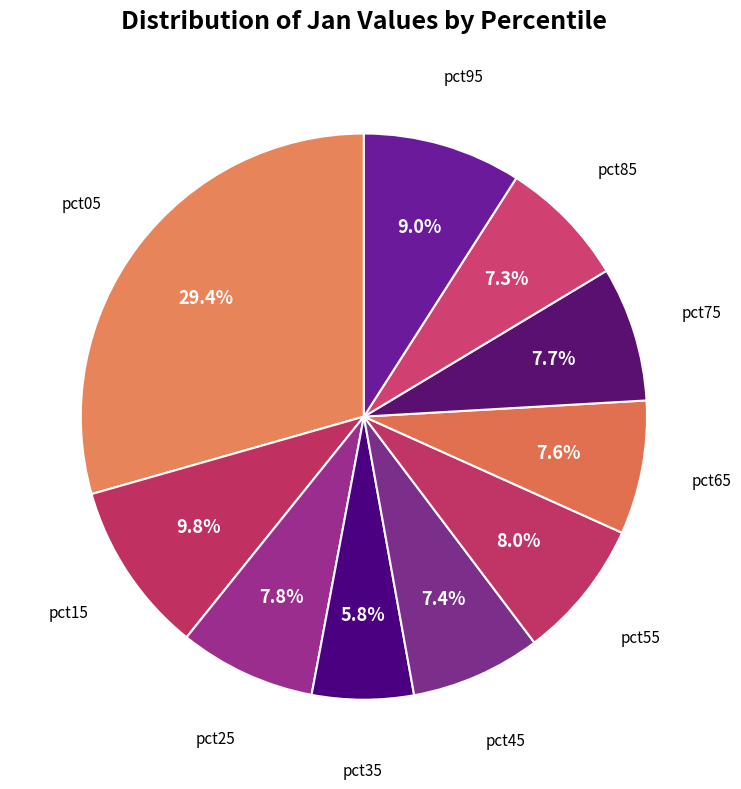

Count the number of slices in the pie.

10